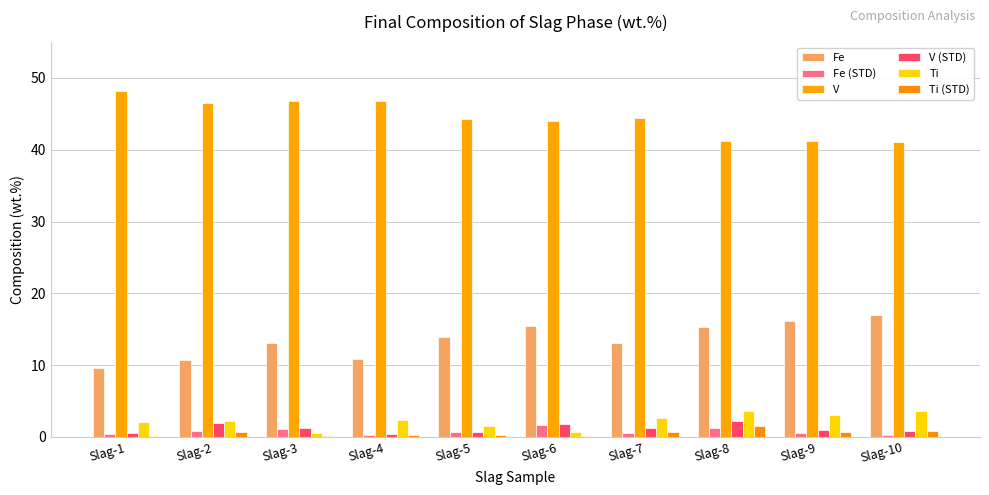

Which category has the lowest value in the V (STD) series?

Slag-4